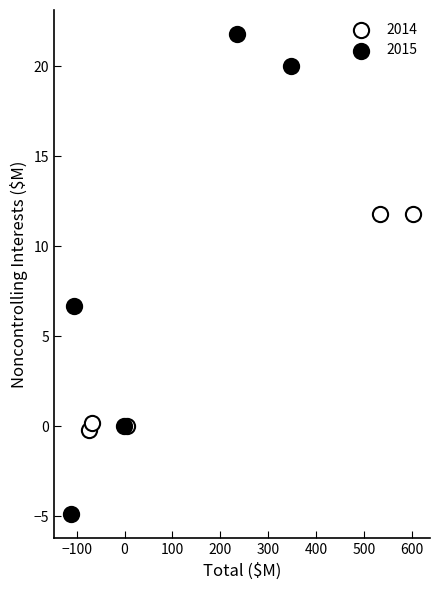

Which series reaches the minimum Y coordinate?

2015